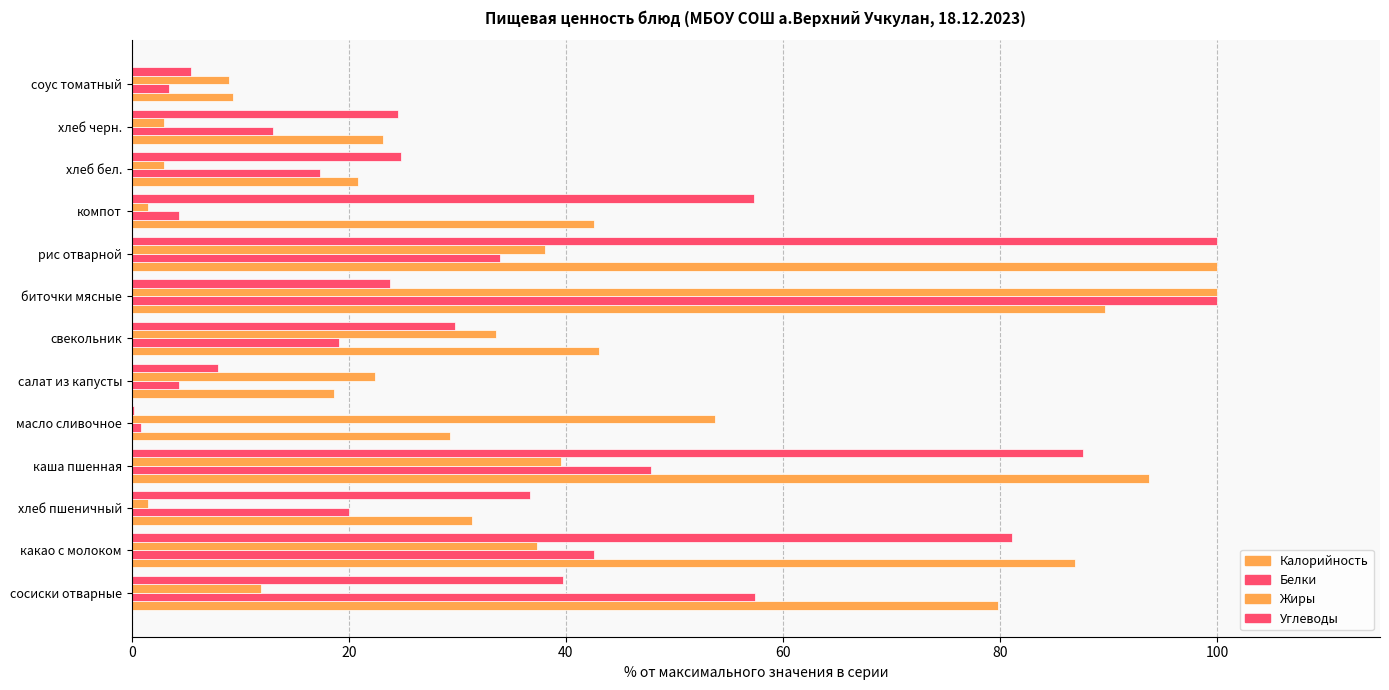

At which category does the chart reach its peak across all series?

рис отварной